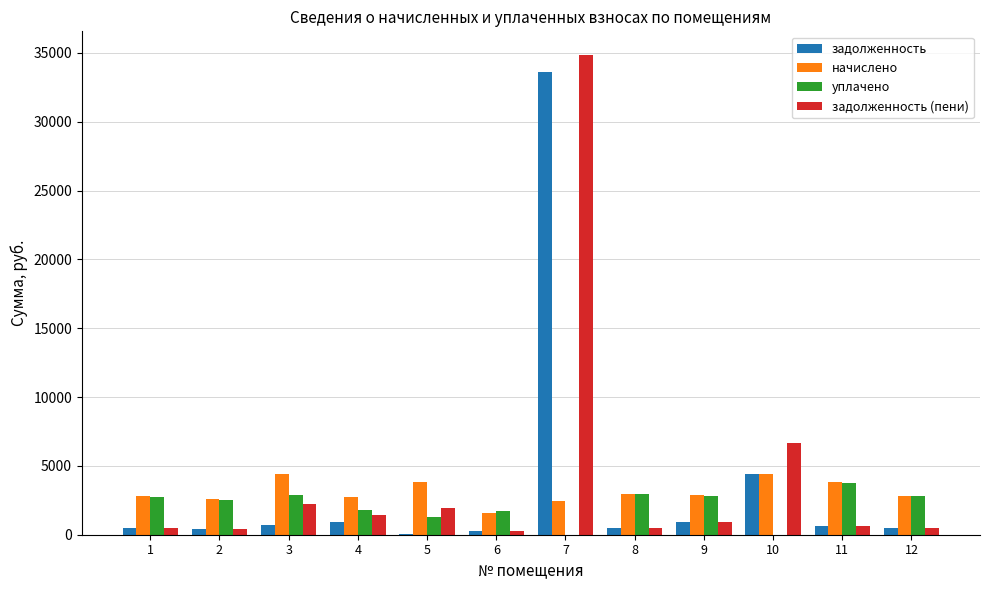

What is the greatest value displayed?

34822.2